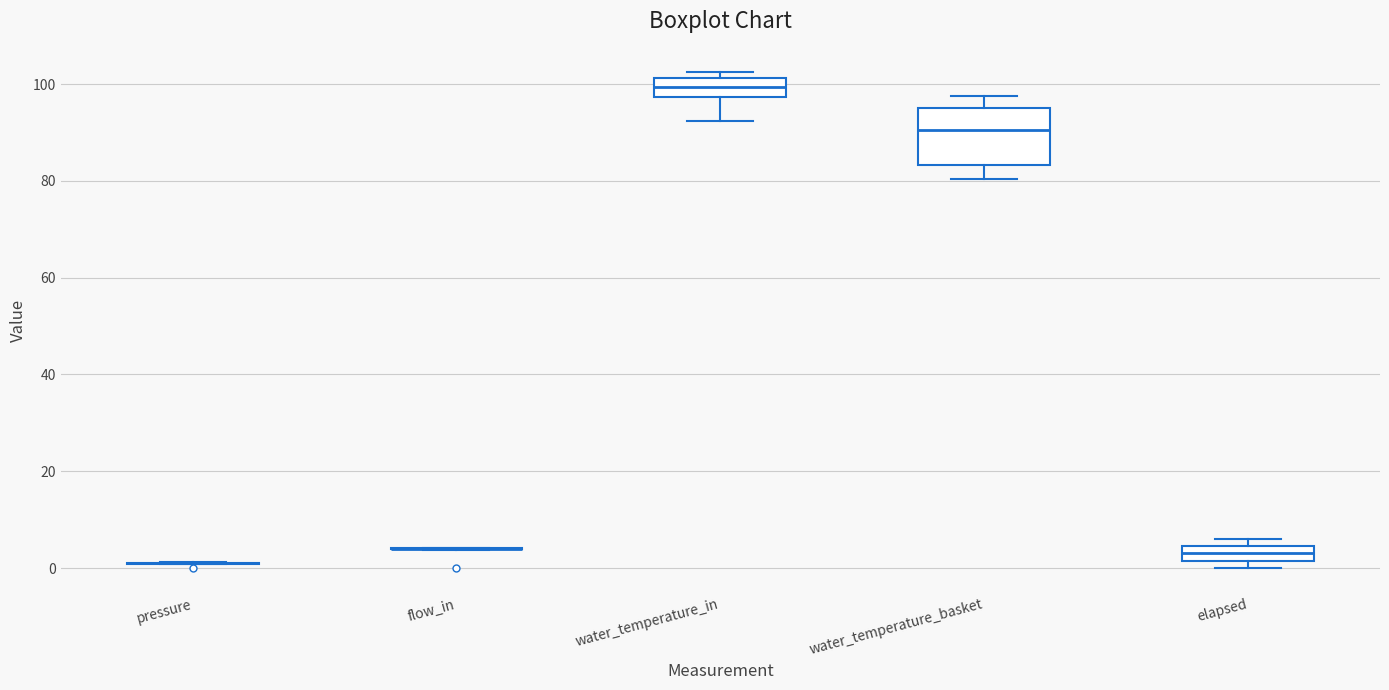

Reading left to right, read every box against the y-axis: the position of its median line, the range the box covers, and the ends of its whiskers. The values are not printed on the chart, so give them approximately, as read against the axis.

pressure: box collapsed to a line at 2, whiskers 0 to 2
flow_in: box collapsed to a line at 4, whiskers 4 to 4
water_temperature_in: median 100, box 98 to 102, whiskers 92 to 102 (just above the box's upper edge)
water_temperature_basket: median 90, box 84 to 96, whiskers 80 to 98
elapsed: median 4 (inside the box), box 2 to 4, whiskers 0 to 6